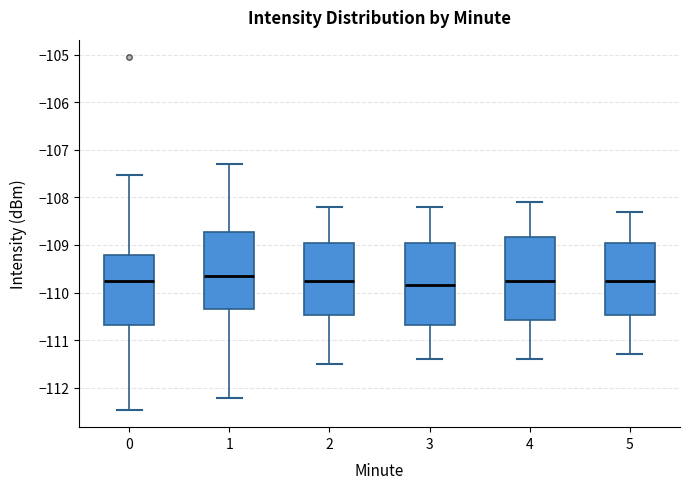

Reading left to right, read every box against the y-axis: the position of its median line, the range the box covers, and the ends of its whiskers. The values are not printed on the chart, so give them approximately, as read against the axis.

0: median -109.7, box -110.7 to -109.2, whiskers -112.5 to -107.5
1: median -109.7, box -110.3 to -108.7, whiskers -112.2 to -107.3
2: median -109.7, box -110.5 to -108.9, whiskers -111.5 to -108.2
3: median -109.8, box -110.7 to -108.9, whiskers -111.4 to -108.2
4: median -109.7, box -110.6 to -108.8, whiskers -111.4 to -108.1
5: median -109.7, box -110.5 to -108.9, whiskers -111.3 to -108.3